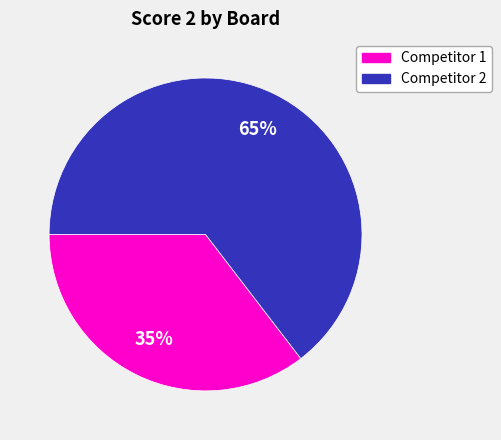

Does any single category account for the majority?

Yes